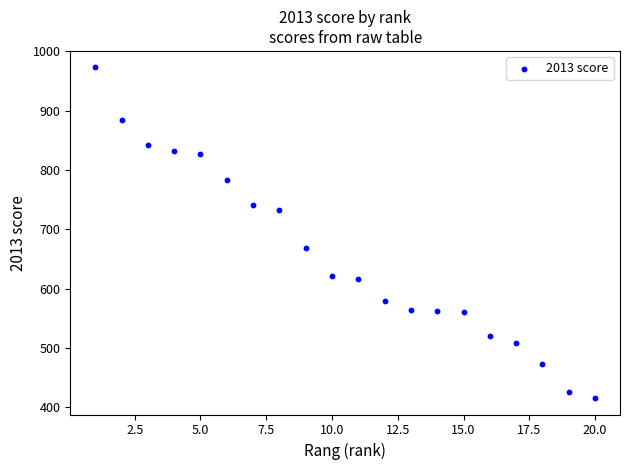

What Y value in the scatter plot is closest to 694?

668